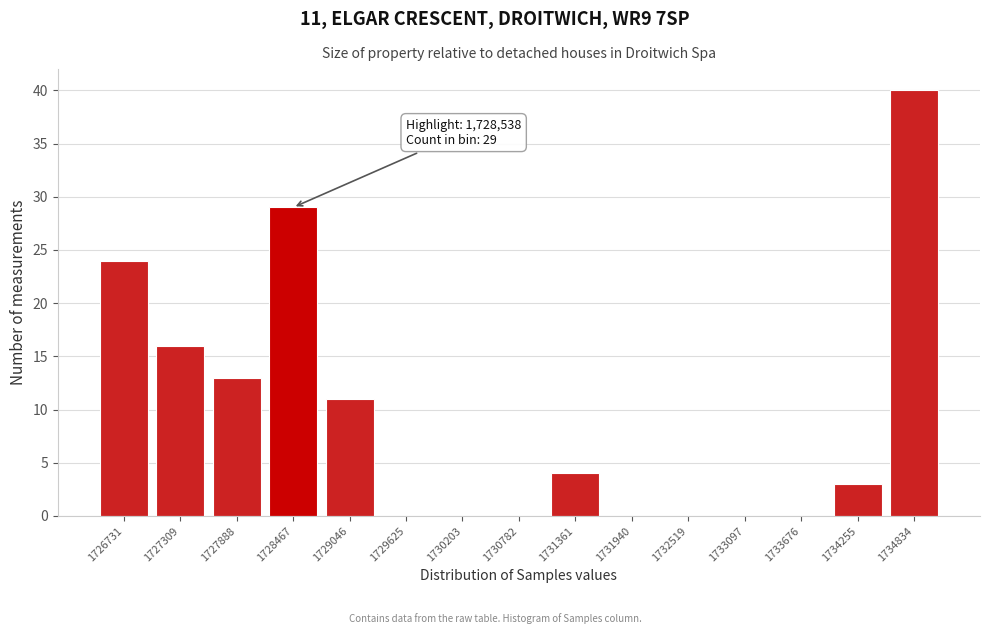

Reading right to left, list all the values displayed in this chart.

1734834=40	1734255=3	1733676=0	1733097=0	1732519=0	1731940=0	1731361=4	1730782=0	1730203=0	1729625=0	1729046=11	1728467=29	1727888=13	1727309=16	1726731=24